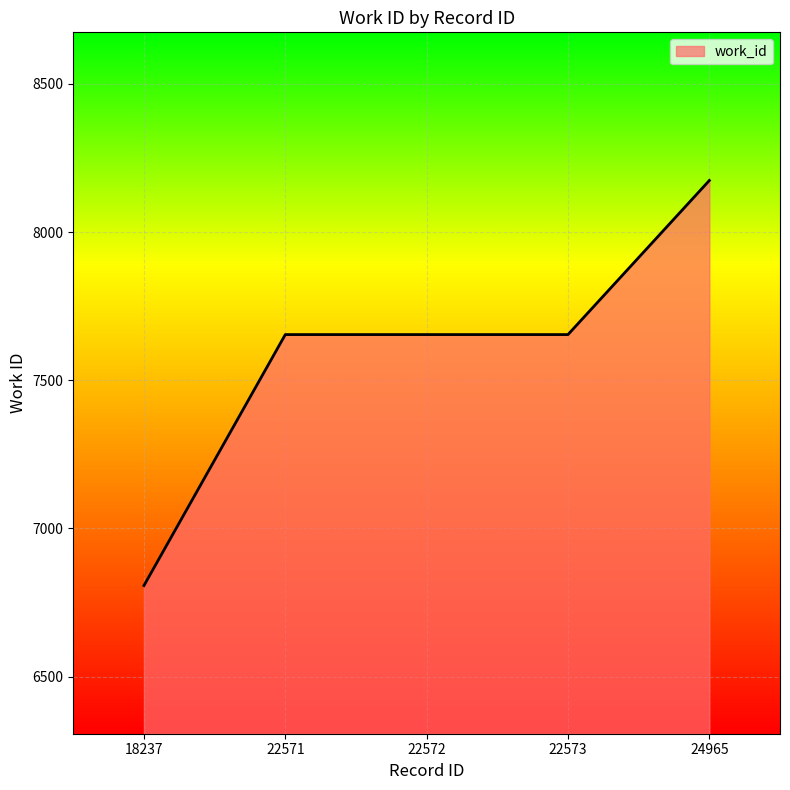

What is the ratio of the value at 18237 to the value at 22571?

0.9